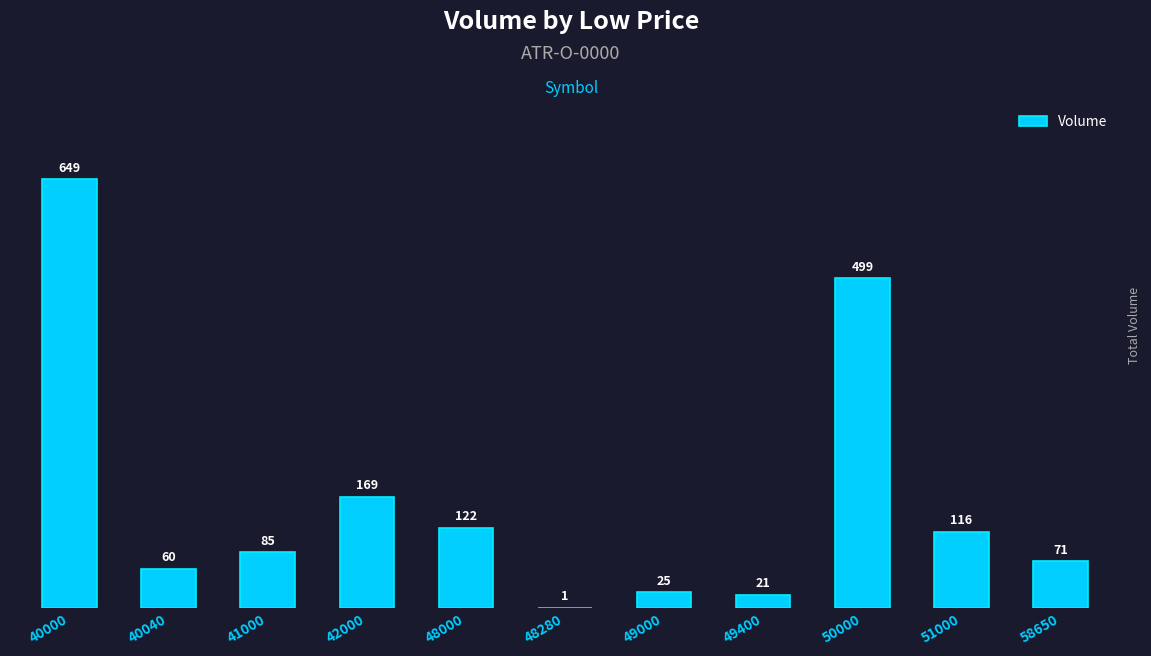

What is the sum of all values?

1818